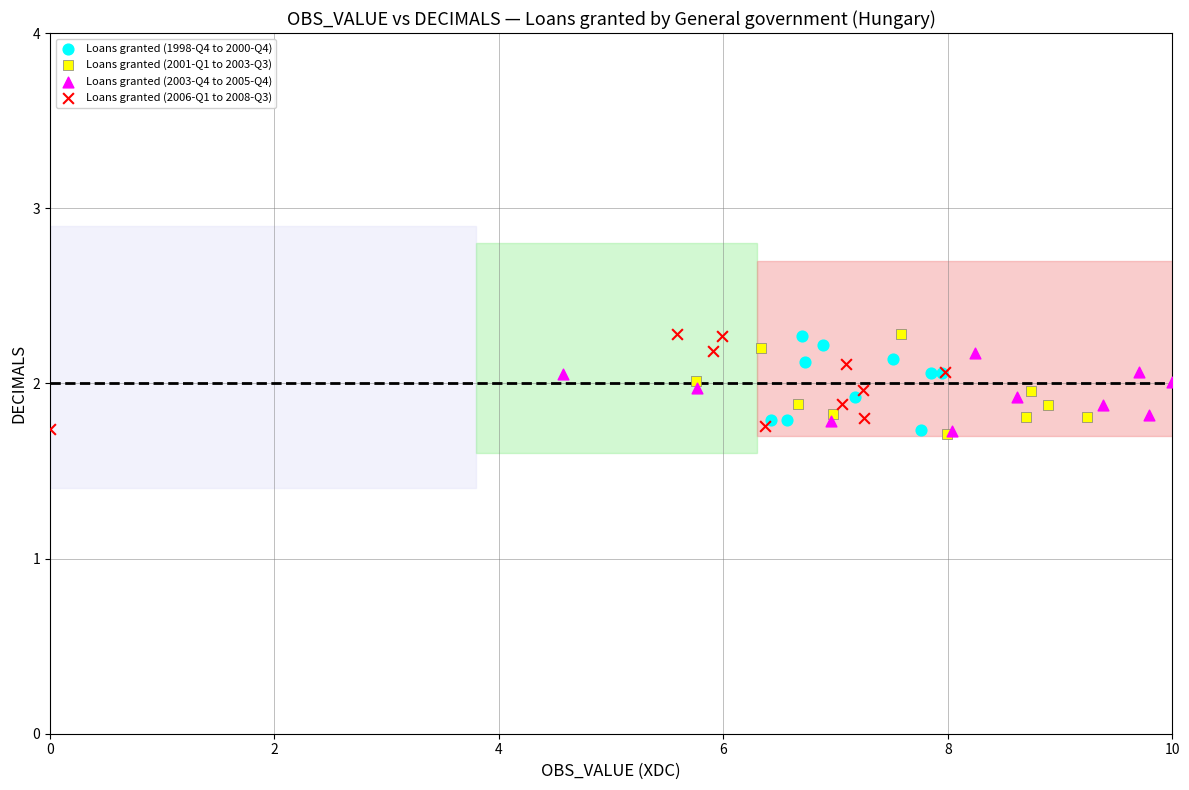

What are all the series names shown in the legend?

Loans granted (1998-Q4 to 2000-Q4), Loans granted (2001-Q1 to 2003-Q3), Loans granted (2003-Q4 to 2005-Q4), Loans granted (2006-Q1 to 2008-Q3)